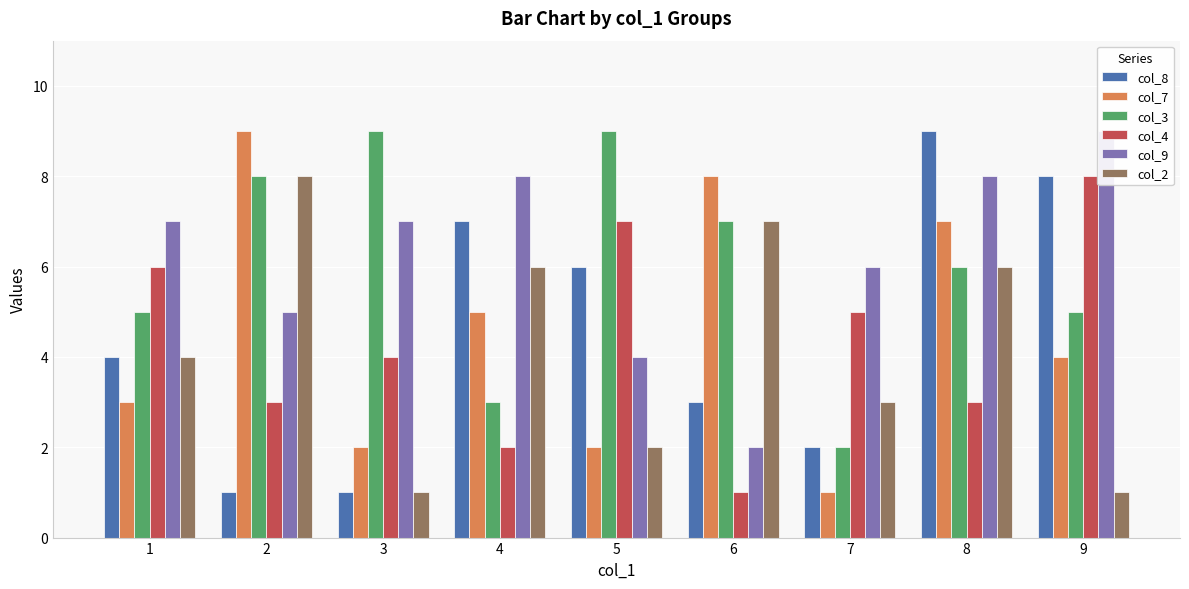

The col_7 series shows 5 at 4. True or false?

True